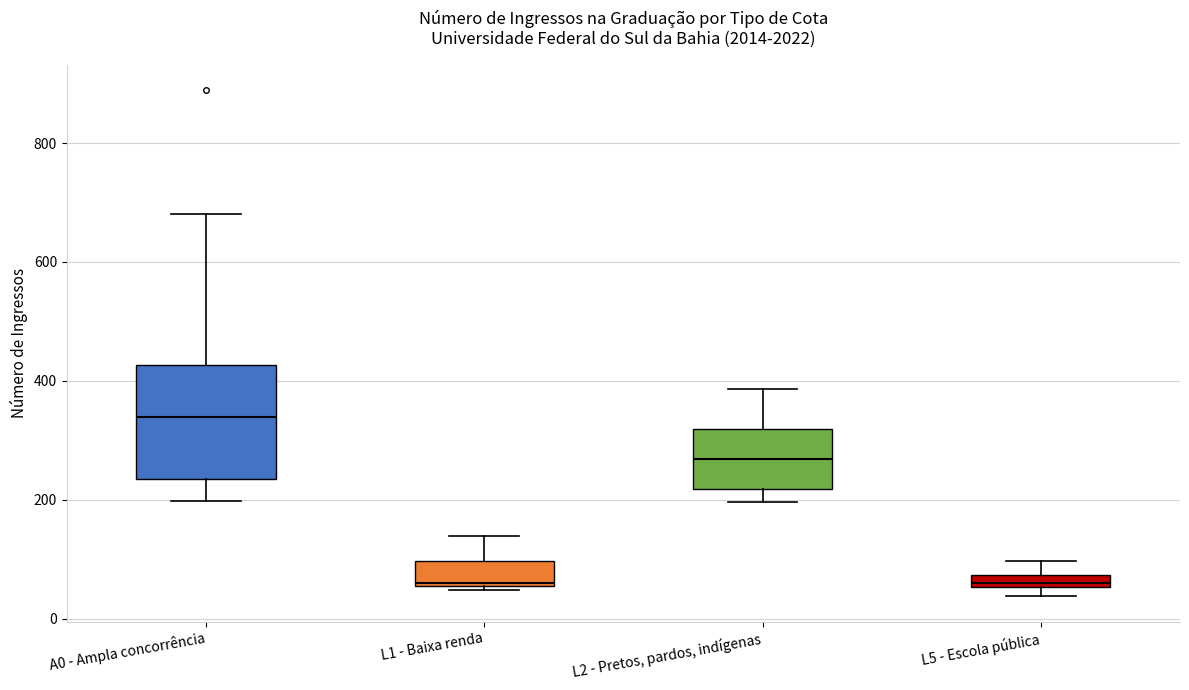

Which box has the highest median line?

A0 - Ampla concorrência